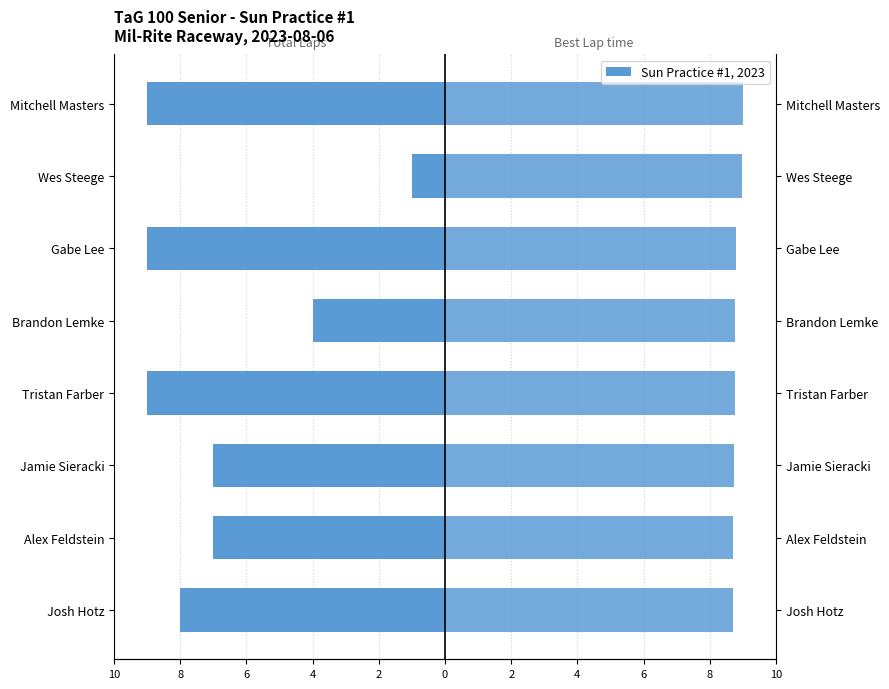

What is the minimum value shown in the chart?

-9.0